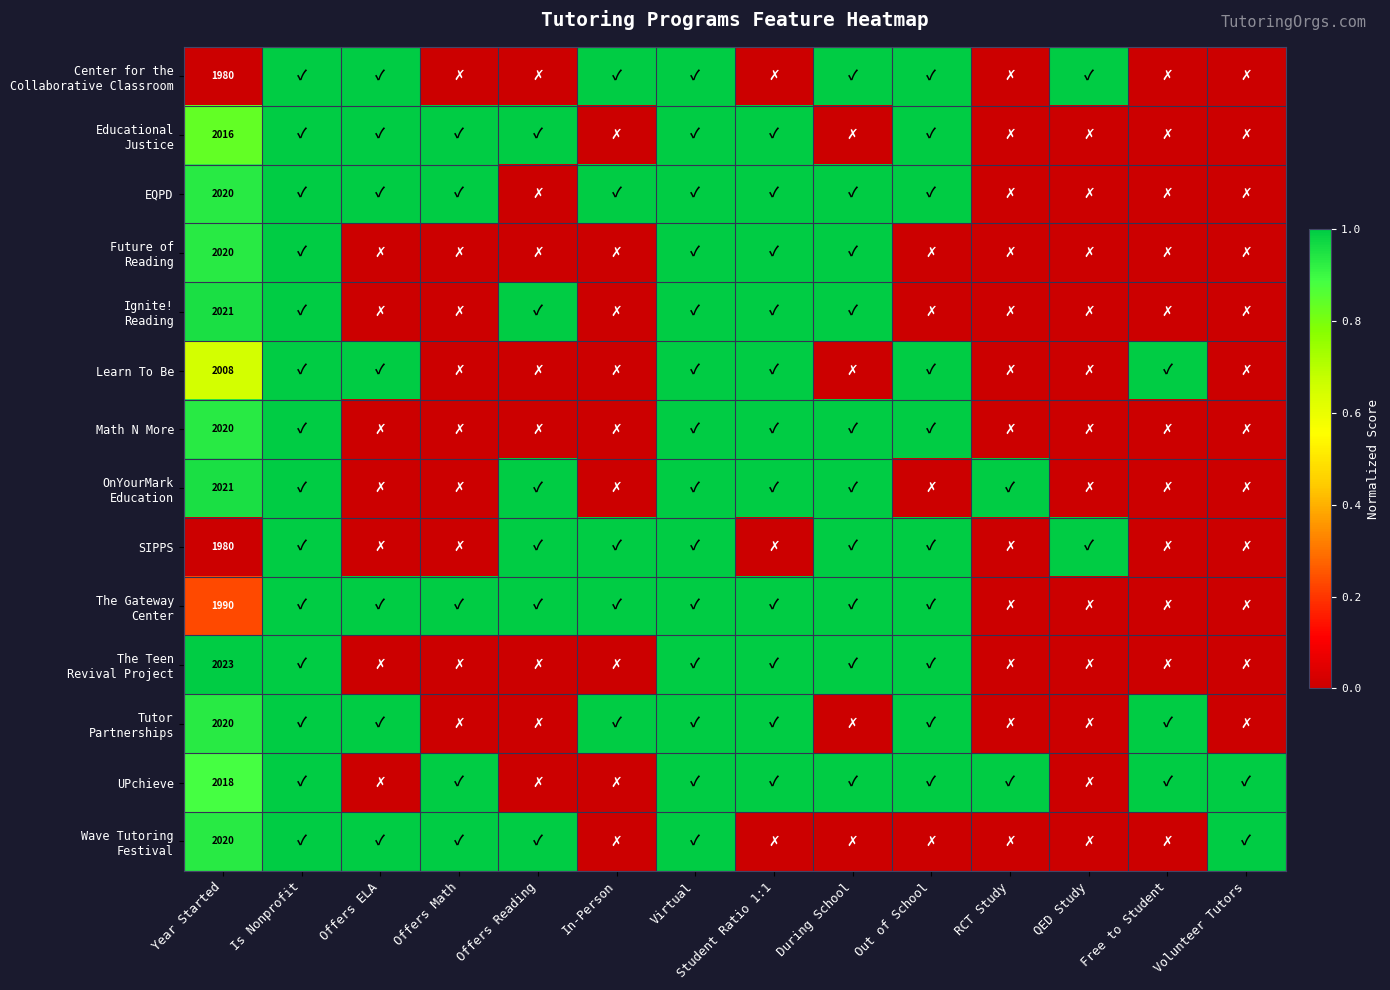

Is the value of Center for the Collaborative Classroom at Is Nonprofit greater than the value of The Teen Revival Project at Year Started?

No